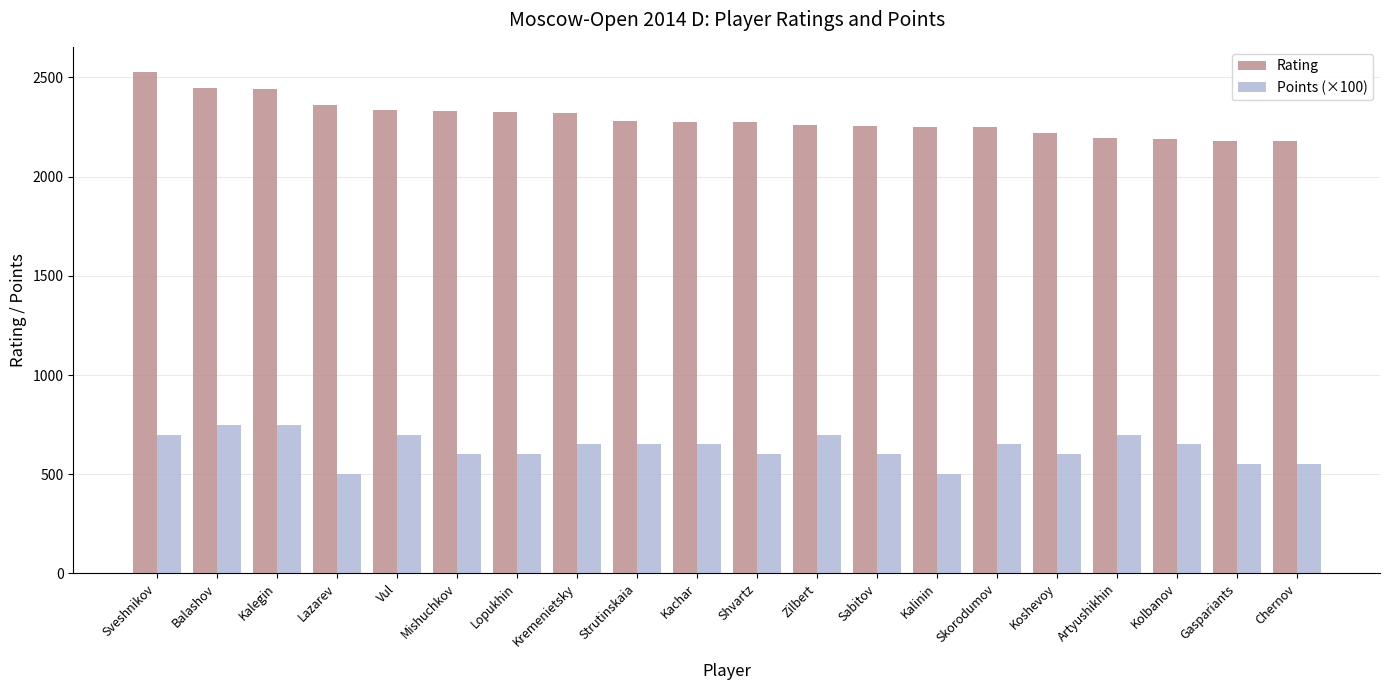

What is the value of the Rating bar at the 2nd from the left?

2447